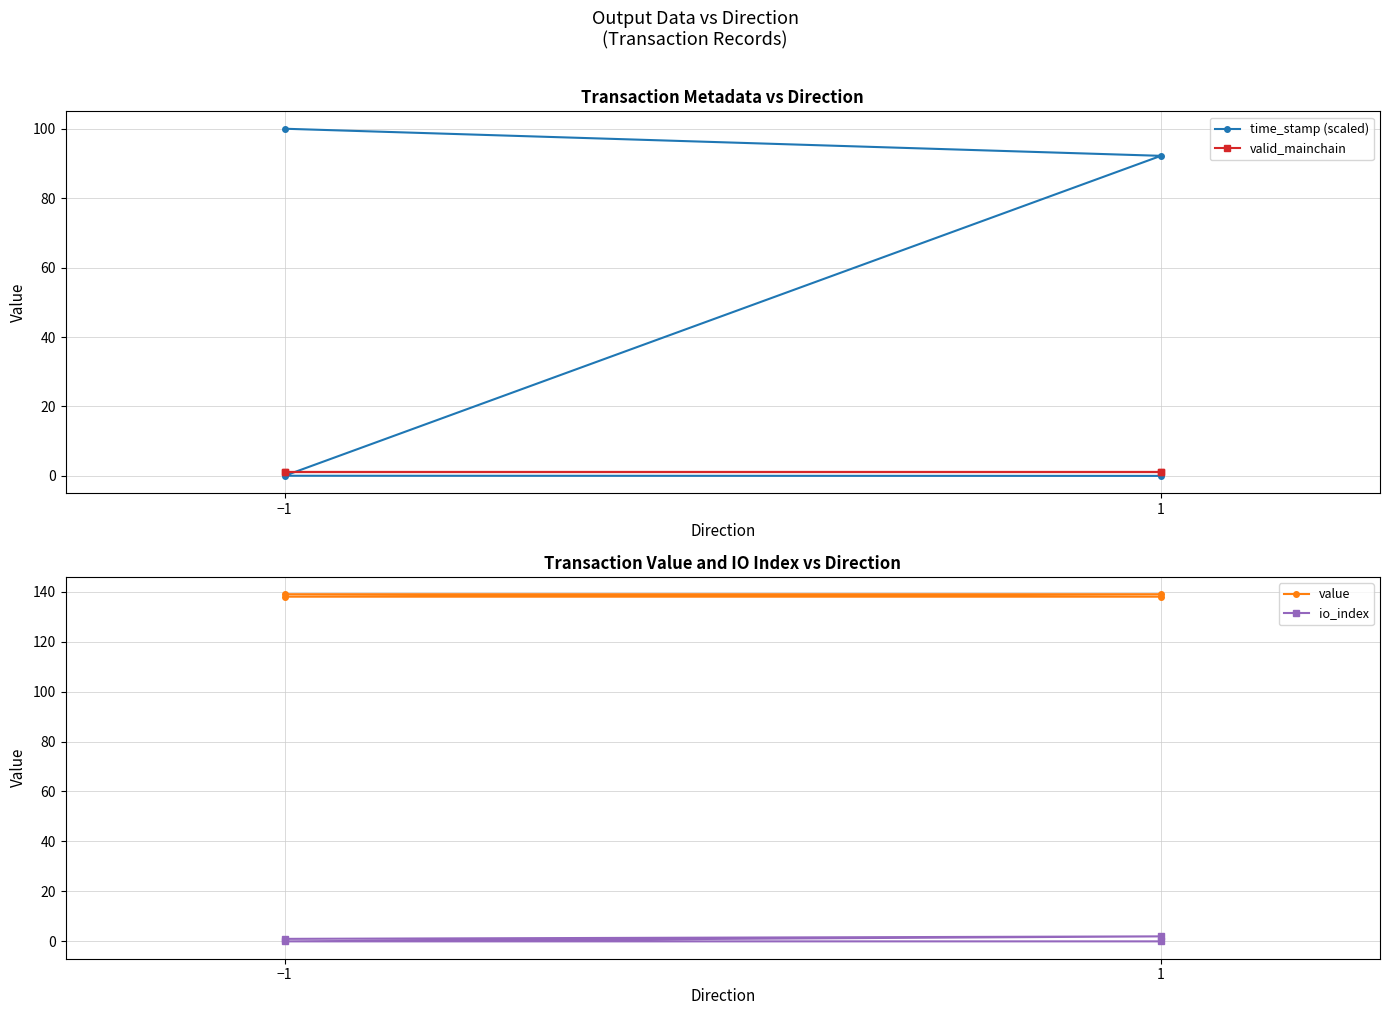

What is the average value of the value series?

138.5